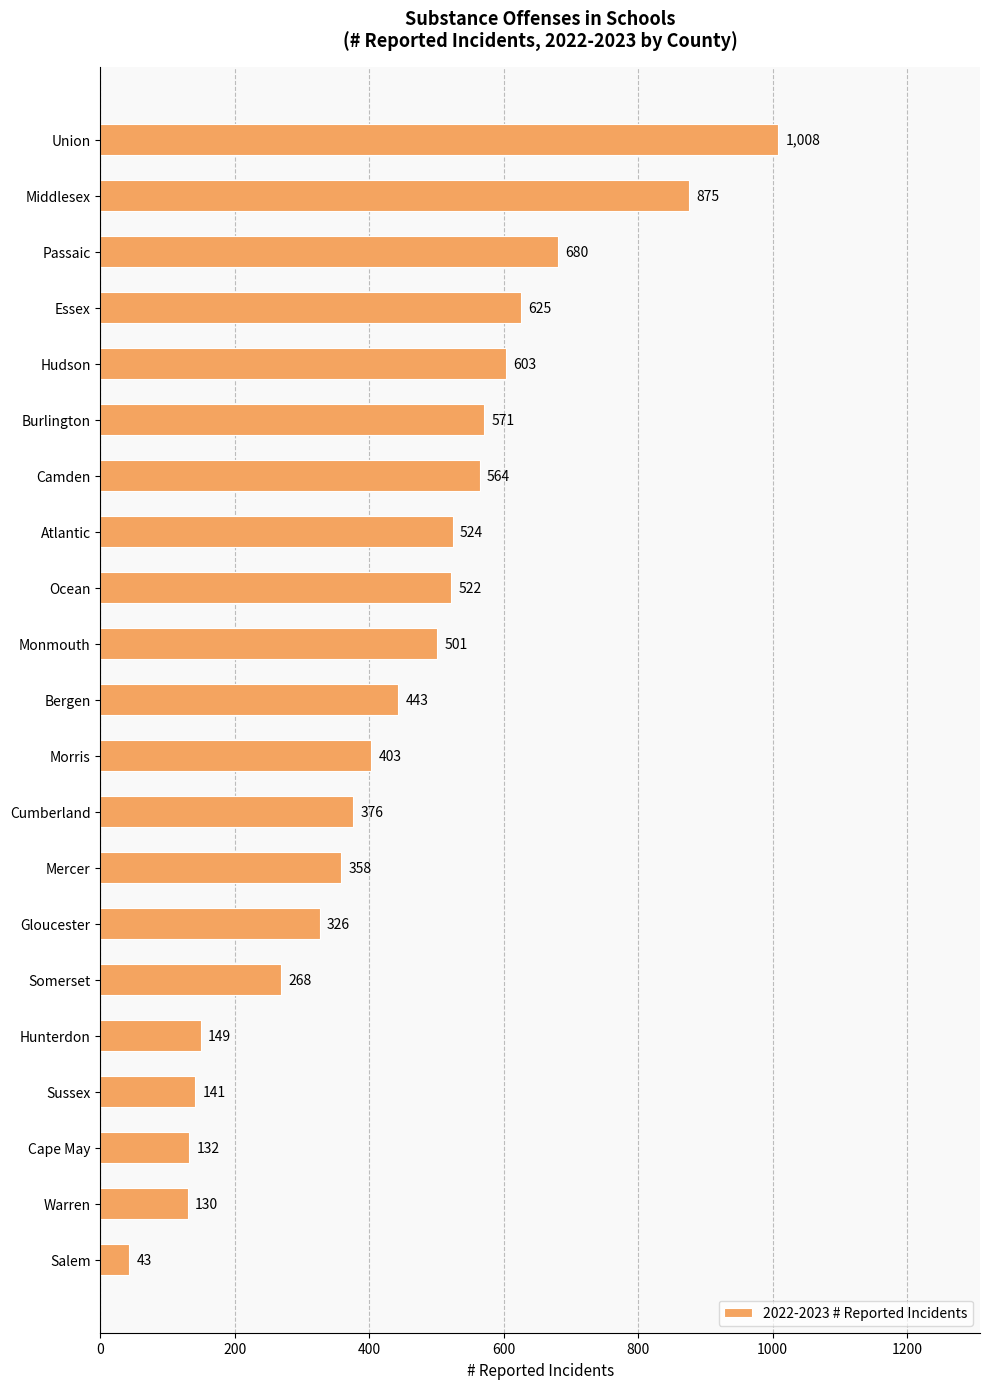

What is the smallest value displayed?

43